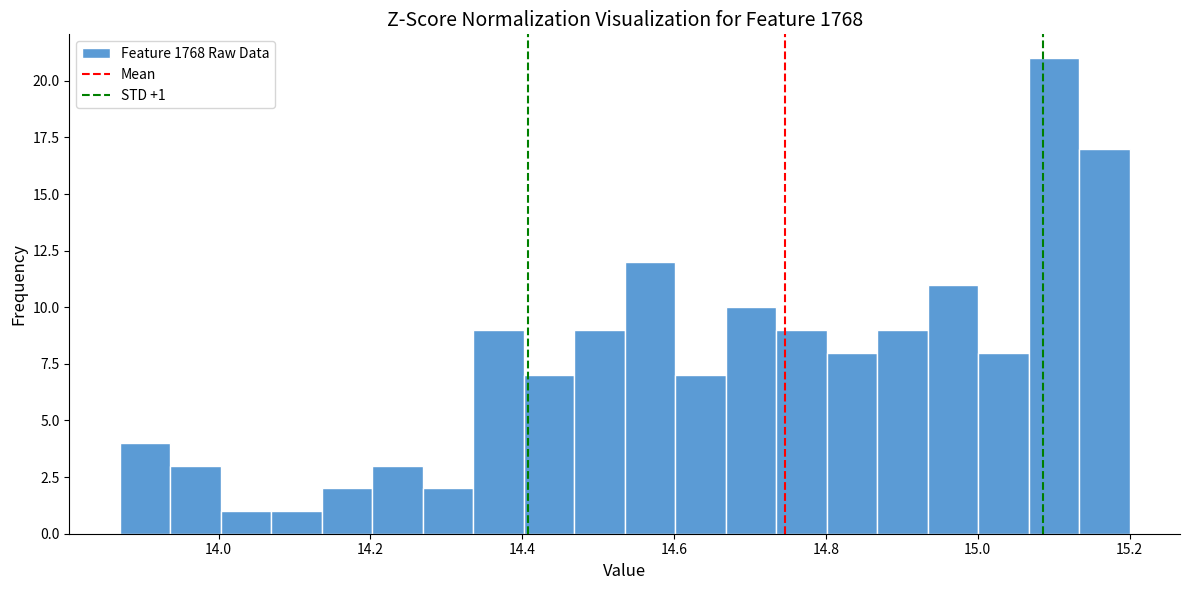

Read against the x-axis, roughly where is the centre of the tallest bar?

15.10